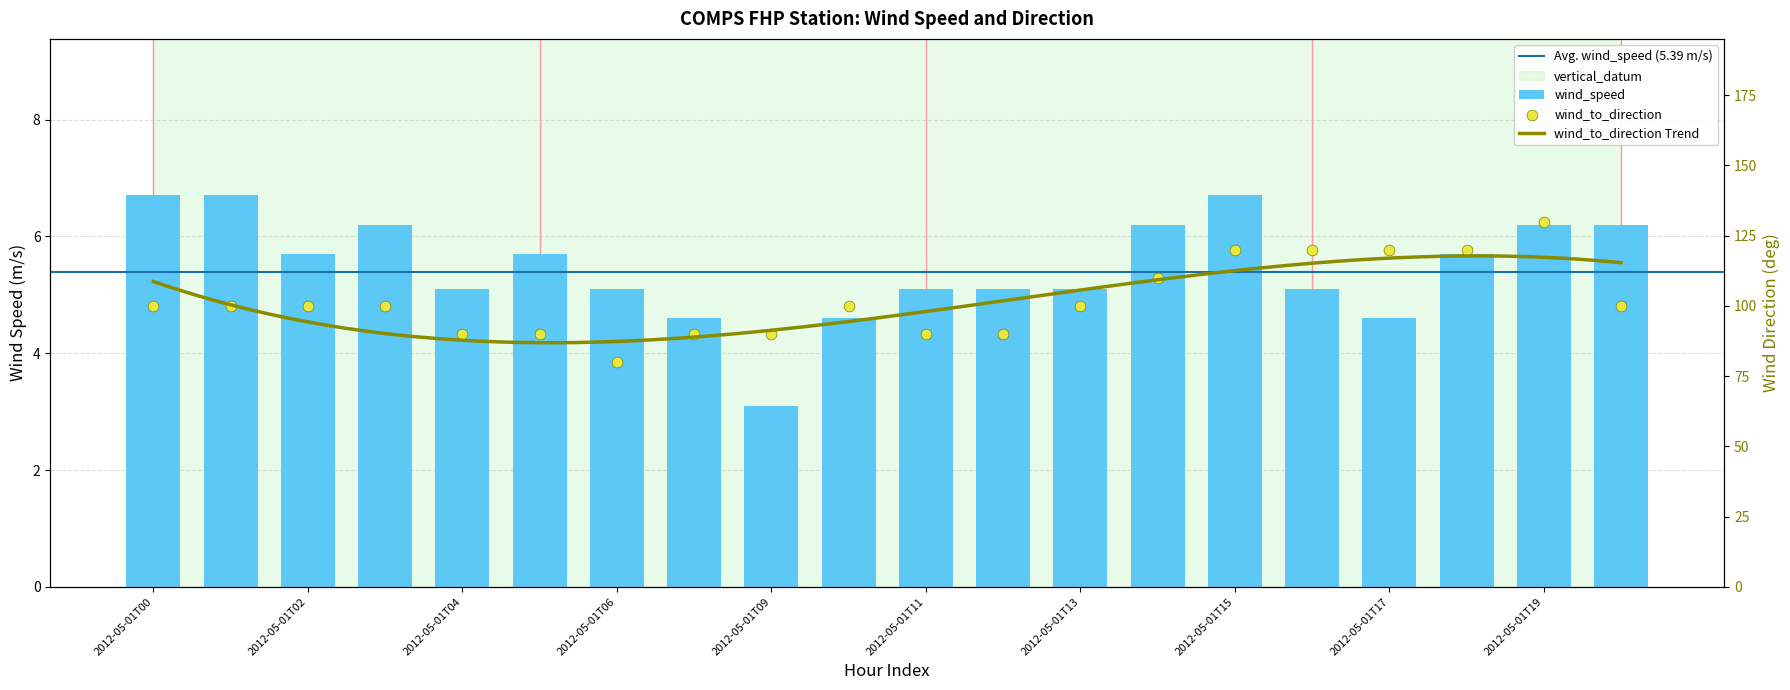

Which series reaches the minimum Y coordinate?

wind_speed